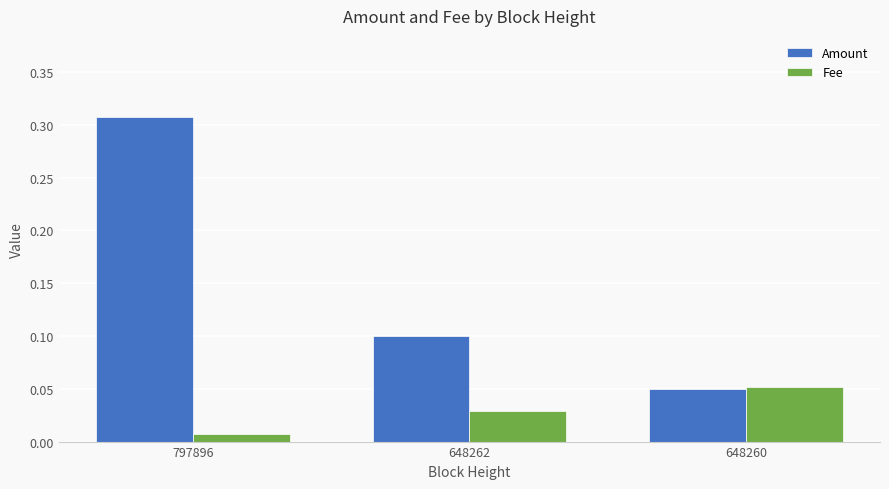

Rank the series by their maximum value, from highest to lowest.

Amount, Fee